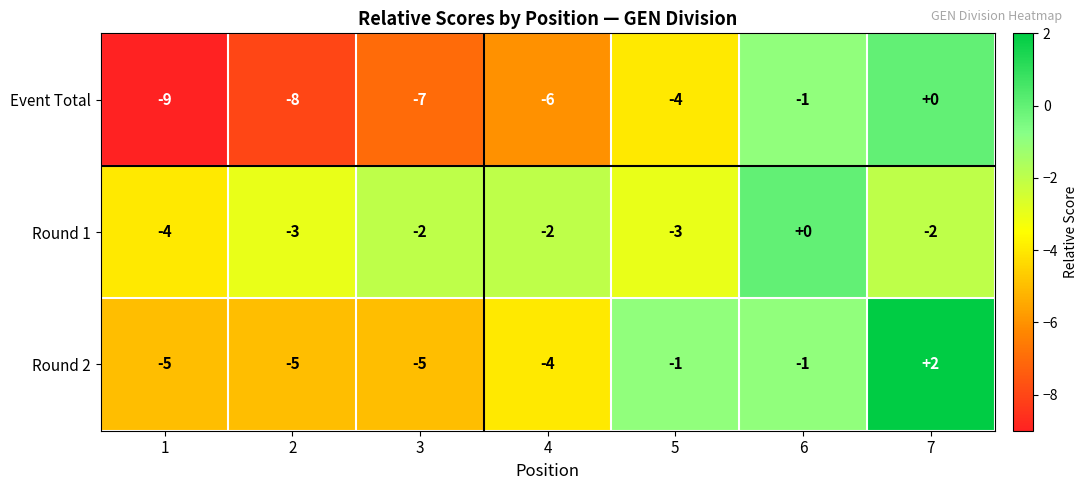

Reading left to right, list all the values displayed in this chart.

Event Total: -9	-8	-7	-6	-4	-1	0
Round 1: -4	-3	-2	-2	-3	0	-2
Round 2: -5	-5	-5	-4	-1	-1	2